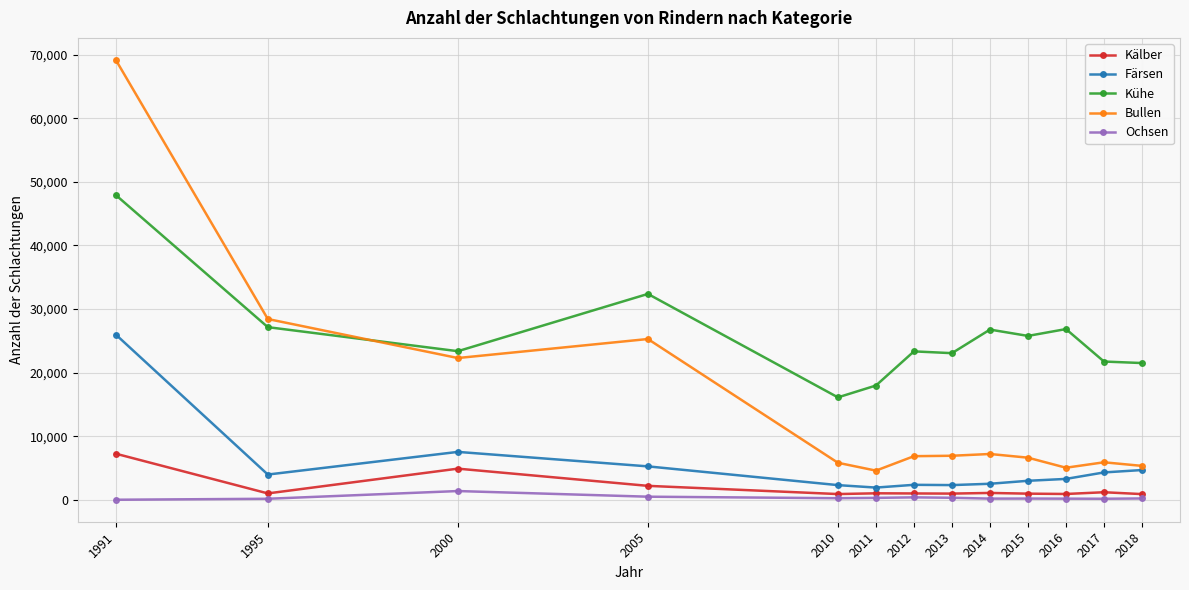

Which category has the highest value across all series?

1991